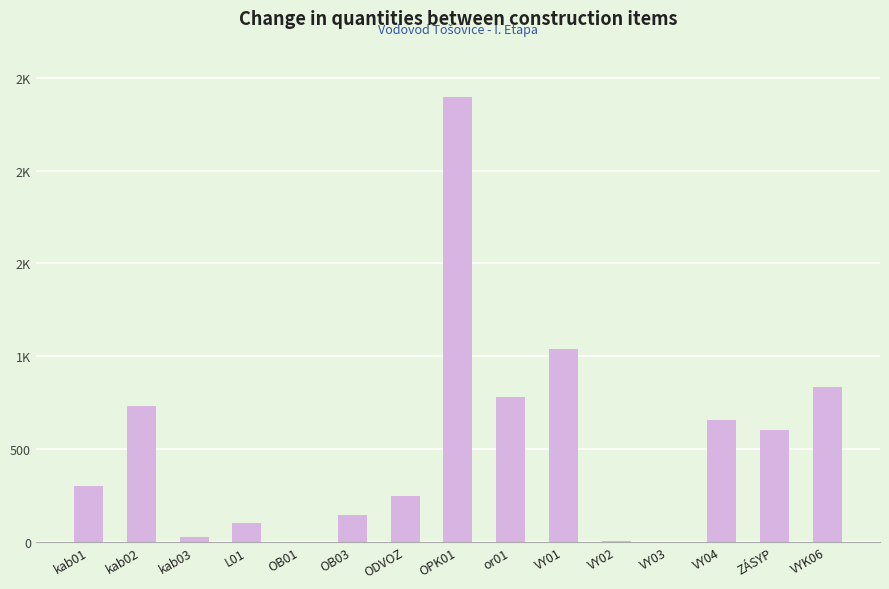

List the labels in order of value, smallest first.

OB01, VY03, VY02, kab03, L01, OB03, ODVOZ, kab01, ZÁSYP, VY04, kab02, or01, VYK06, VY01, OPK01